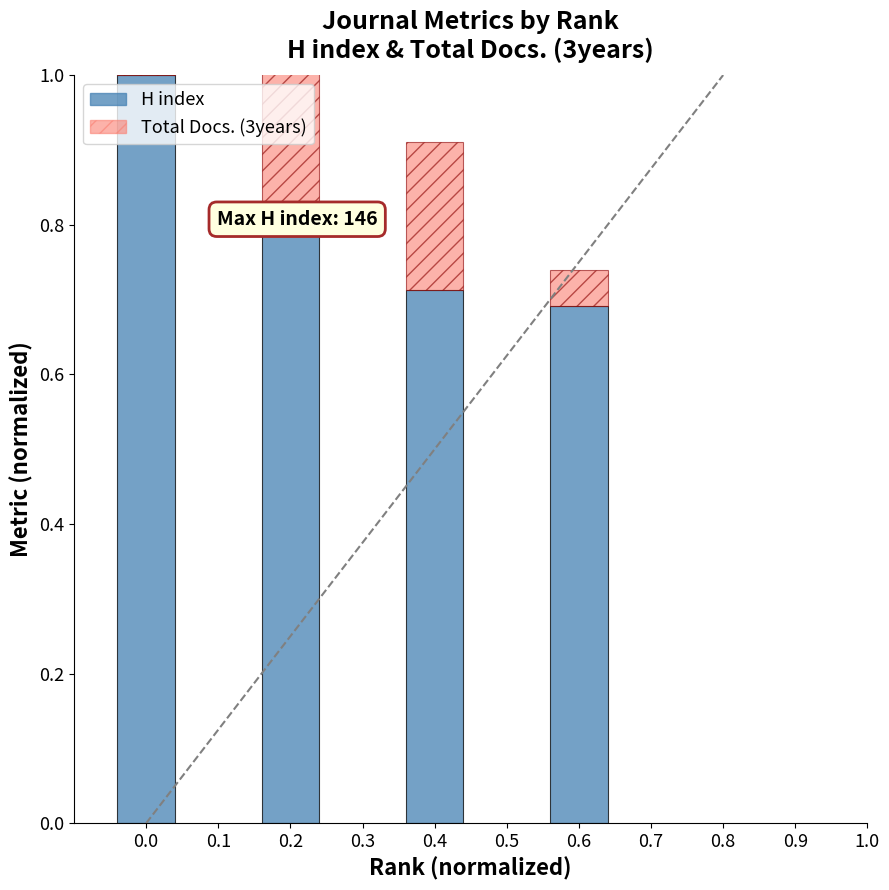

How many categories are shown in the chart?

4